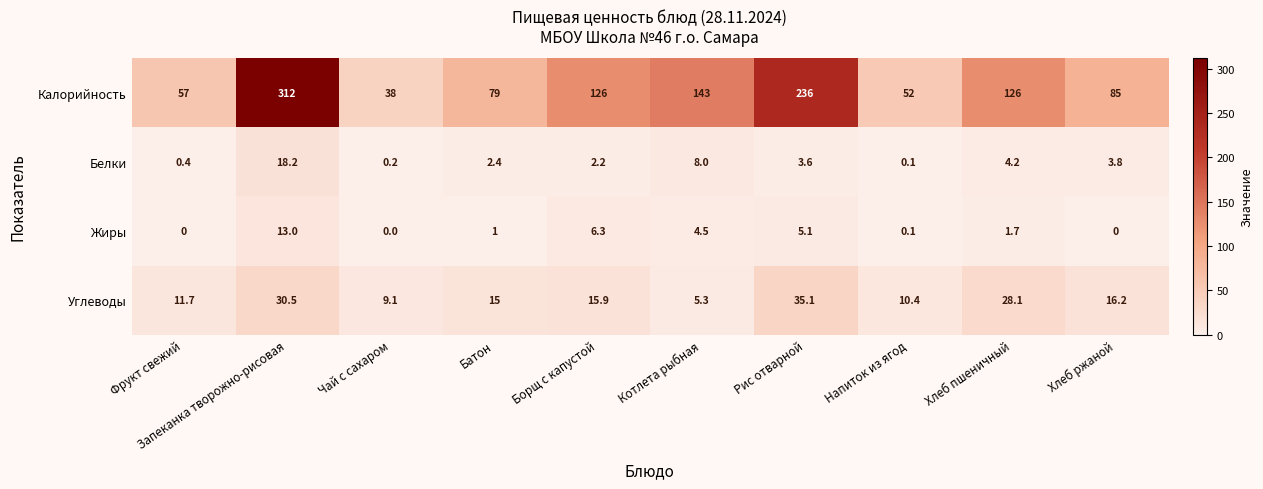

What is the spread (max minus min) of values at Батон?

78.0